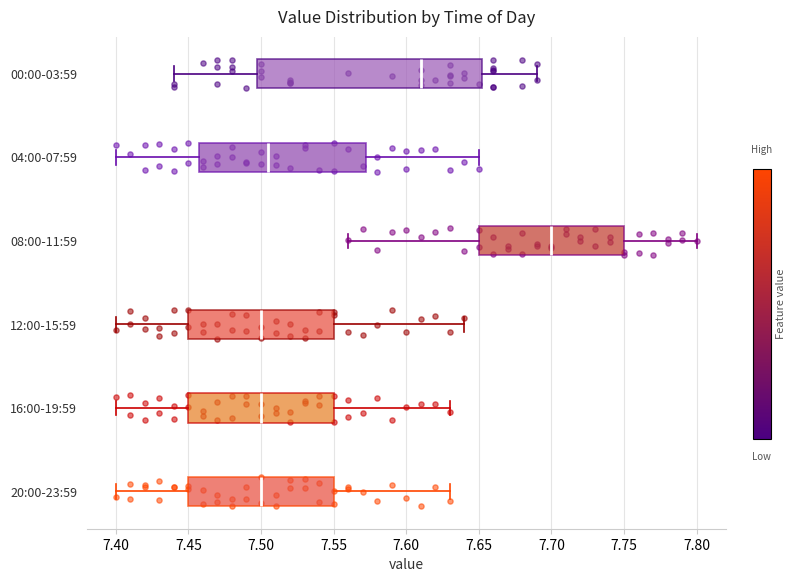

Where is the right edge of the box for 00:00-03:59 on the x-axis? The values are not printed on the chart, so give them approximately, as read against the axis.

7.655